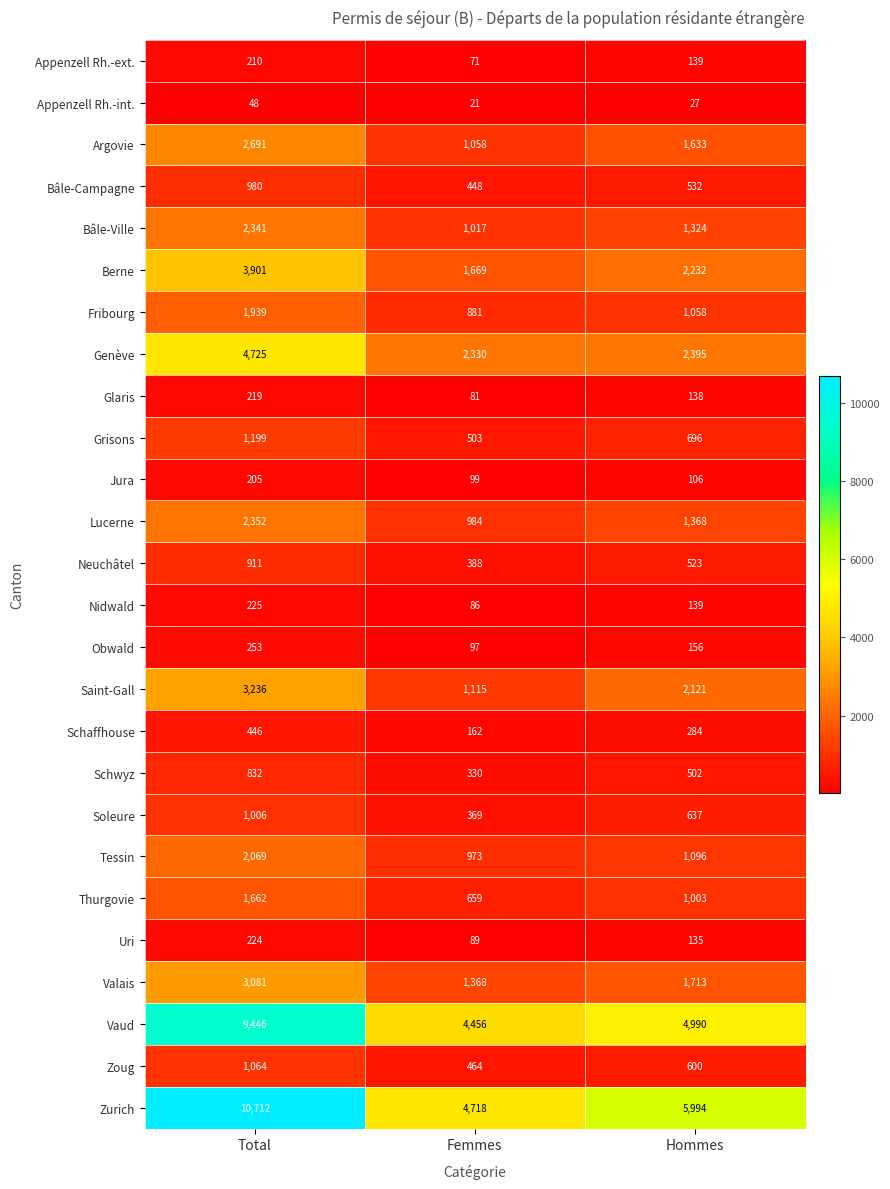

Count the Schwyz values in the range 330 to 832.

3